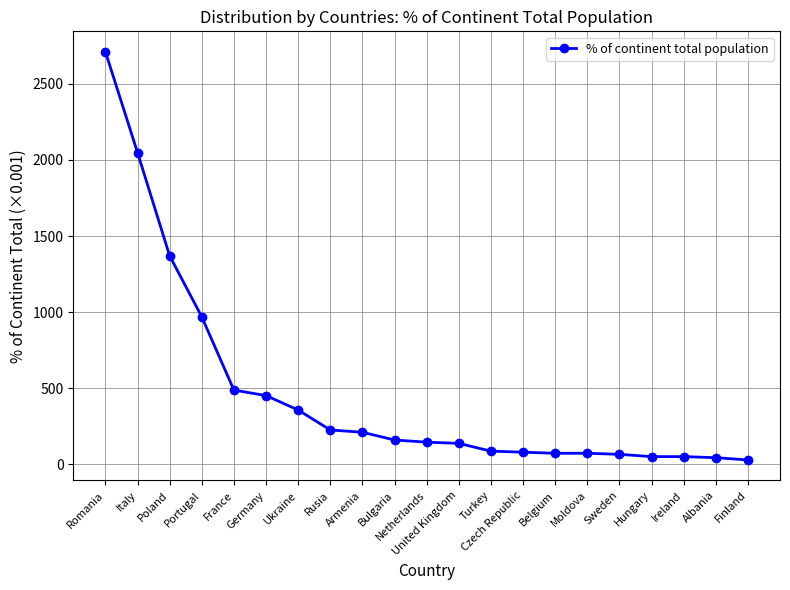

What is the difference between the maximum and minimum values?

2682